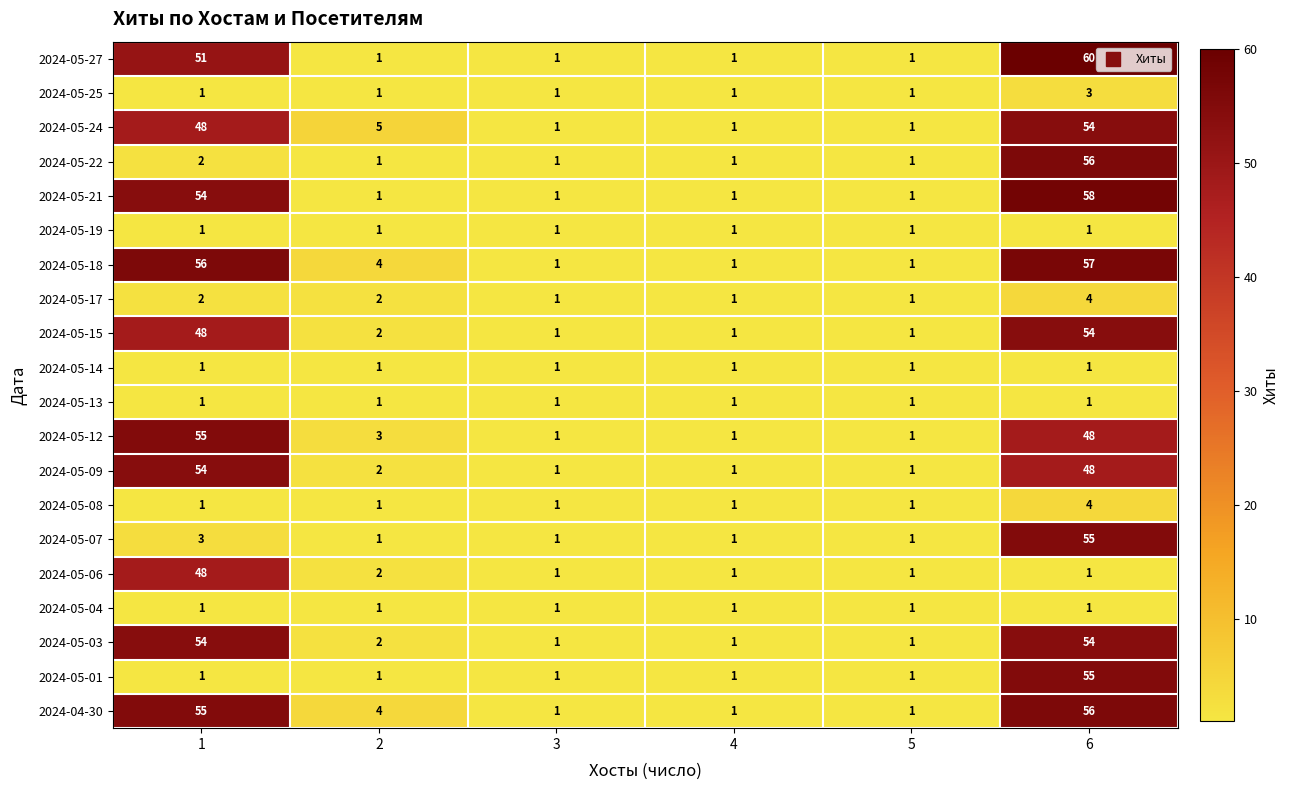

Which label corresponds to the largest value in the chart?

6